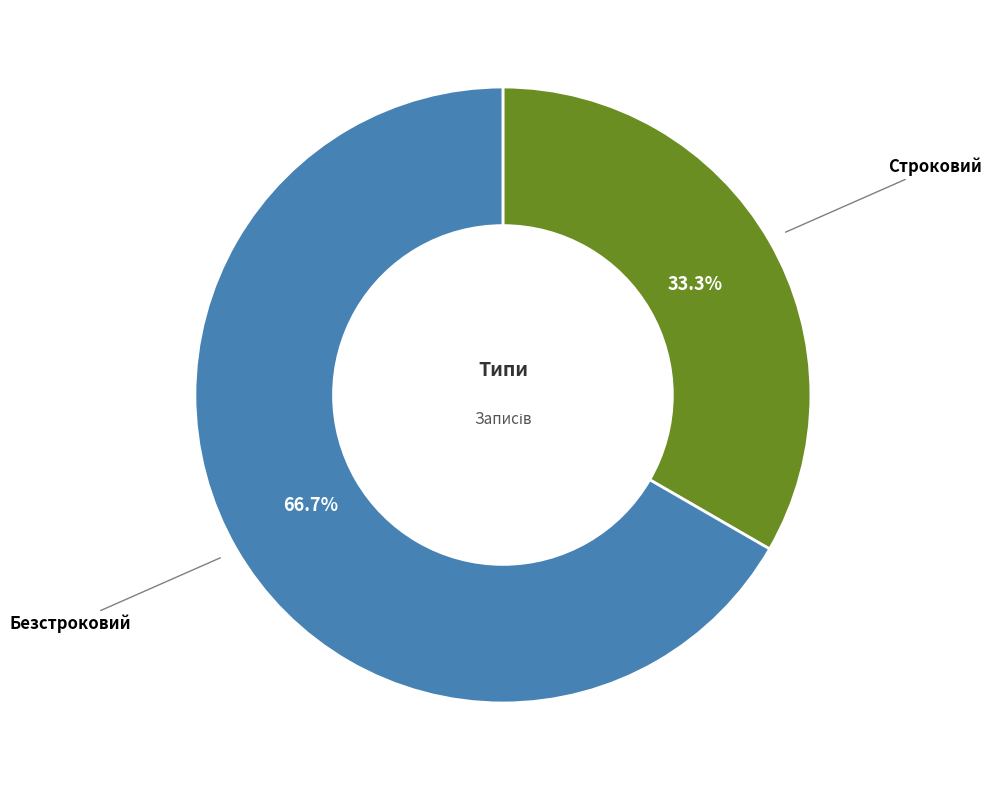

What percentage do Строковий and Безстроковий together represent?

100.0%